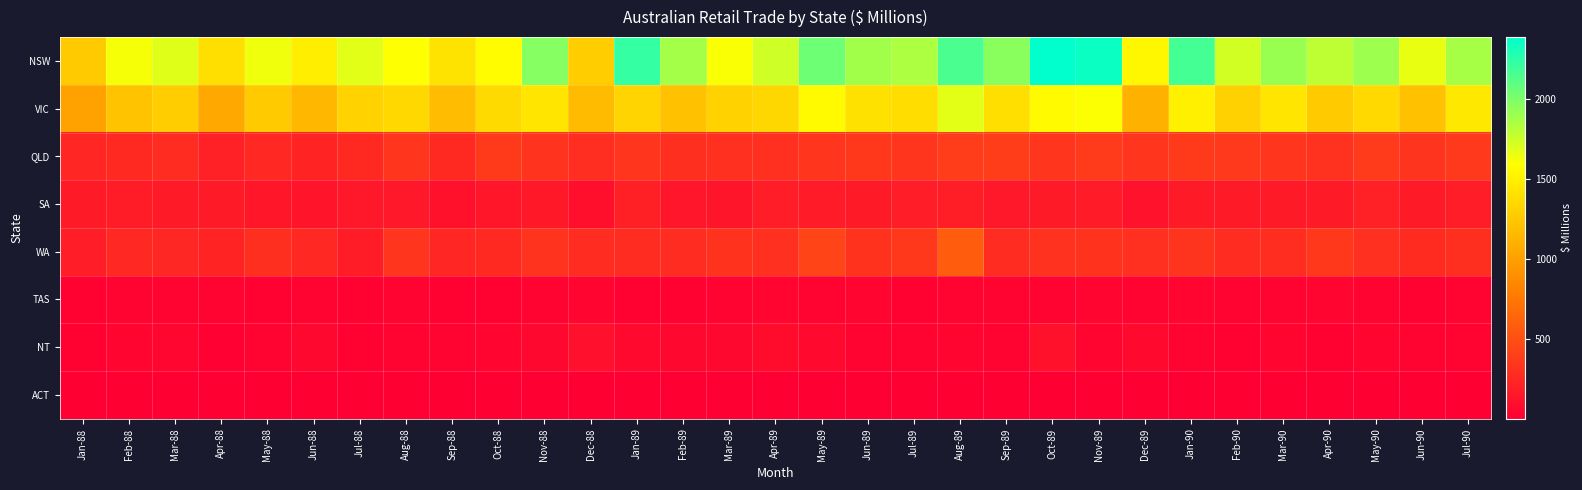

Rank the series by their maximum value, from highest to lowest.

NSW, VIC, WA, QLD, SA, NT, TAS, ACT